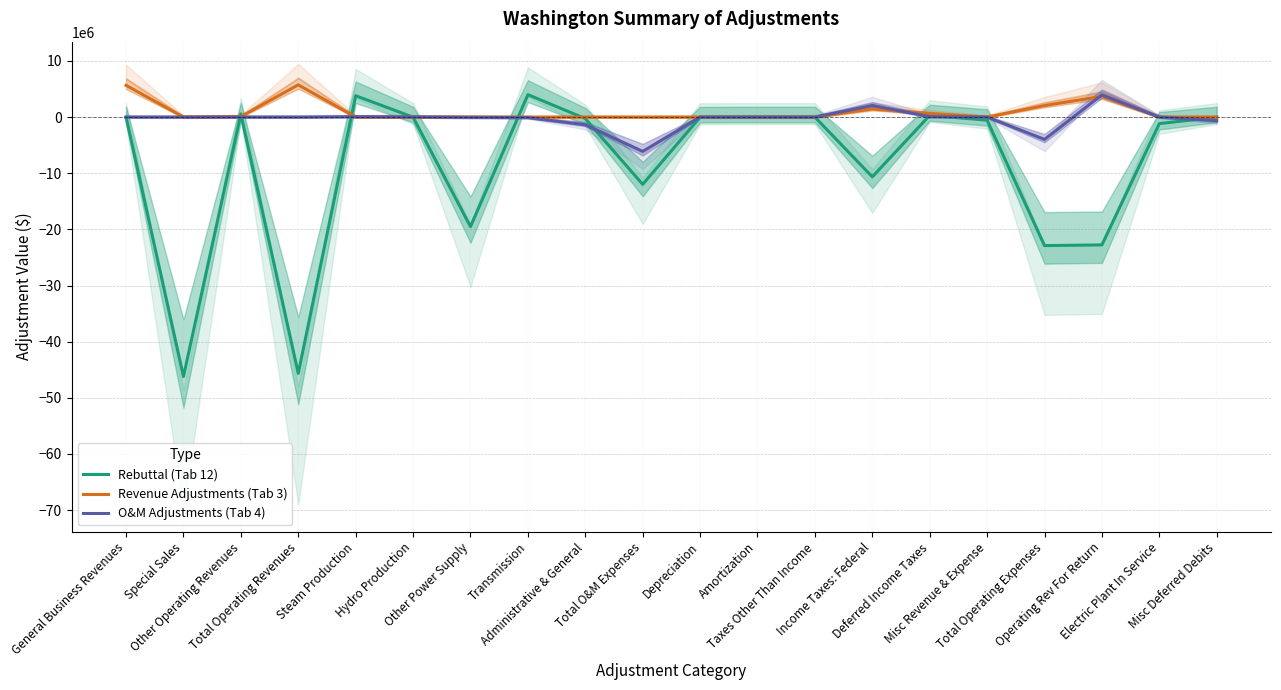

List the series in order of their peak value, lowest first.

O&M Adjustments (Tab 4), Rebuttal (Tab 12), Revenue Adjustments (Tab 3)